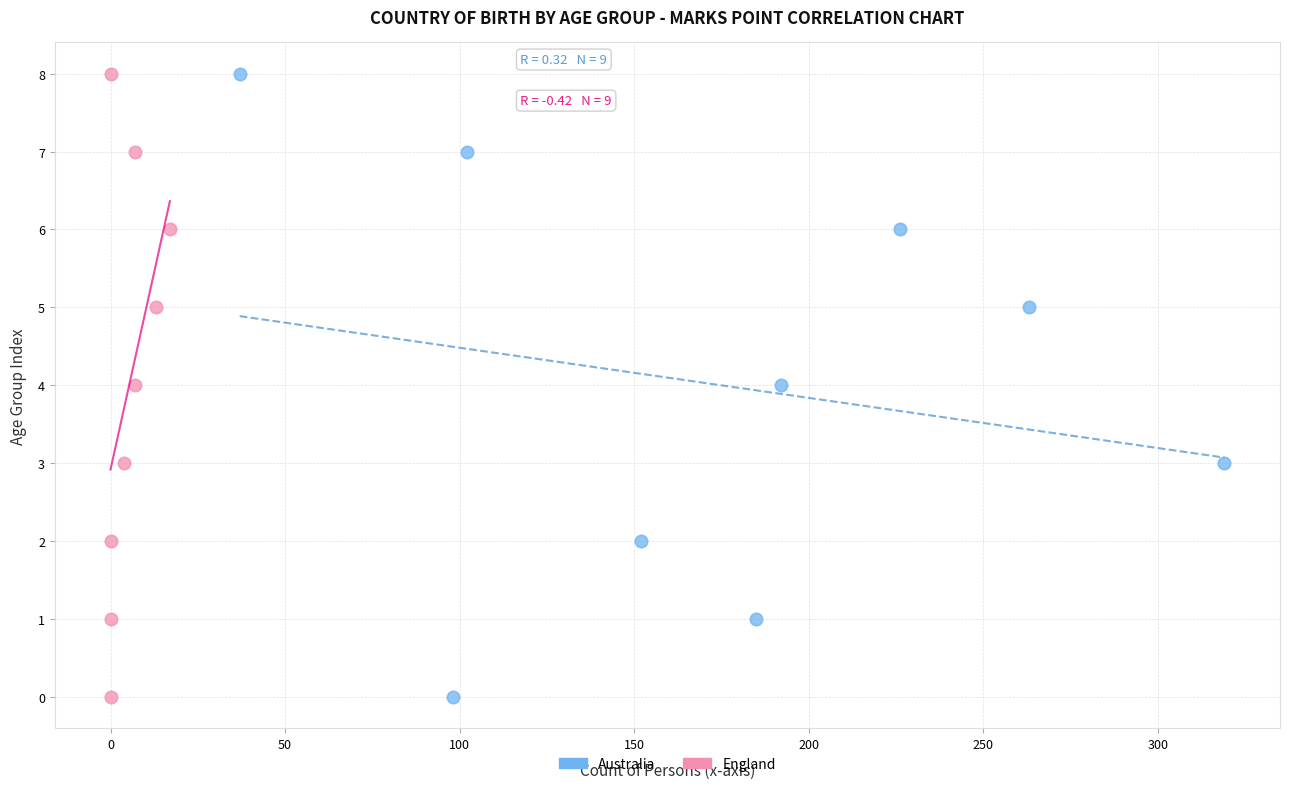

What are all the series names shown in the legend?

Australia, England